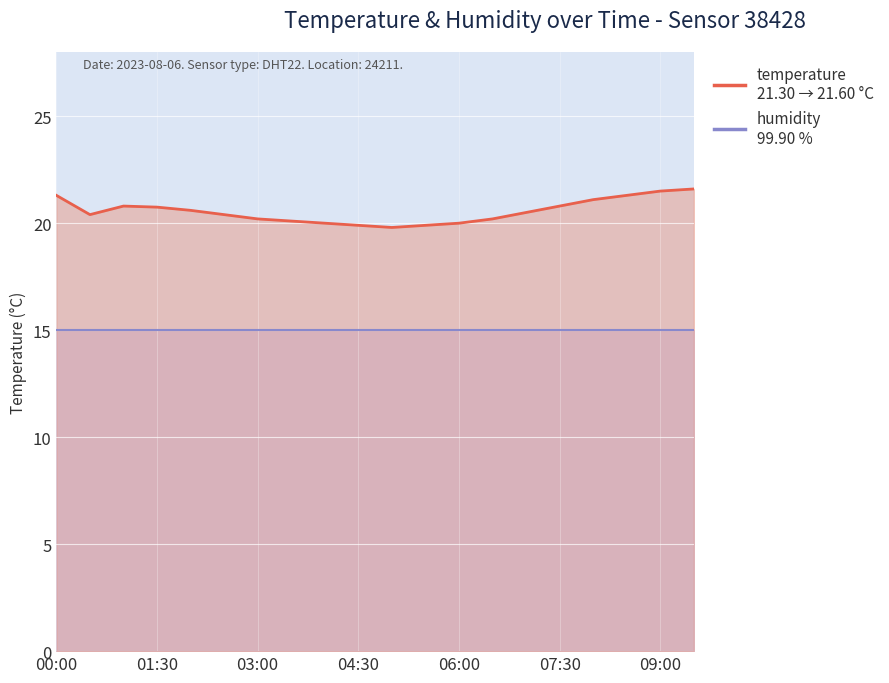

How many data points are above 20?

15